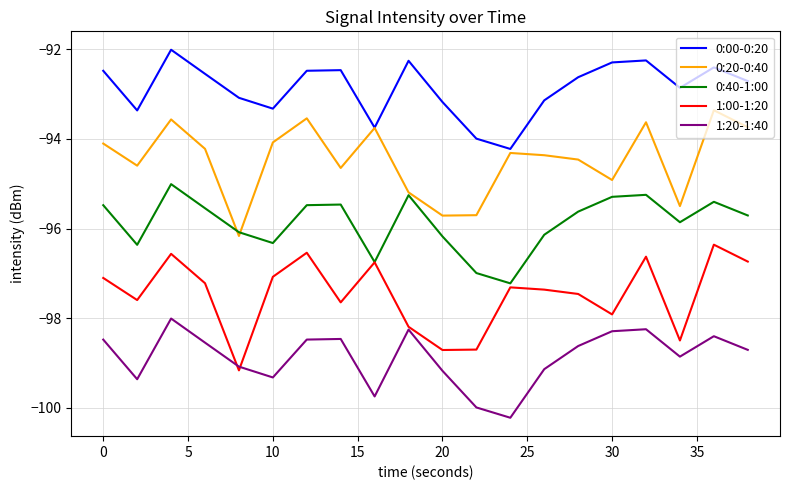

What is the difference between the maximum and minimum values in the 0:20-0:40 series?

2.8